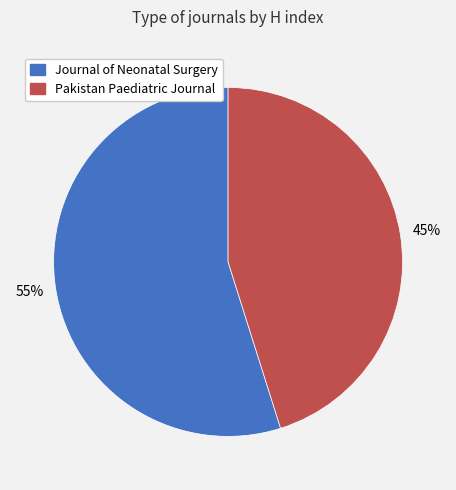

What is the smallest slice in the pie chart?

Pakistan Paediatric Journal